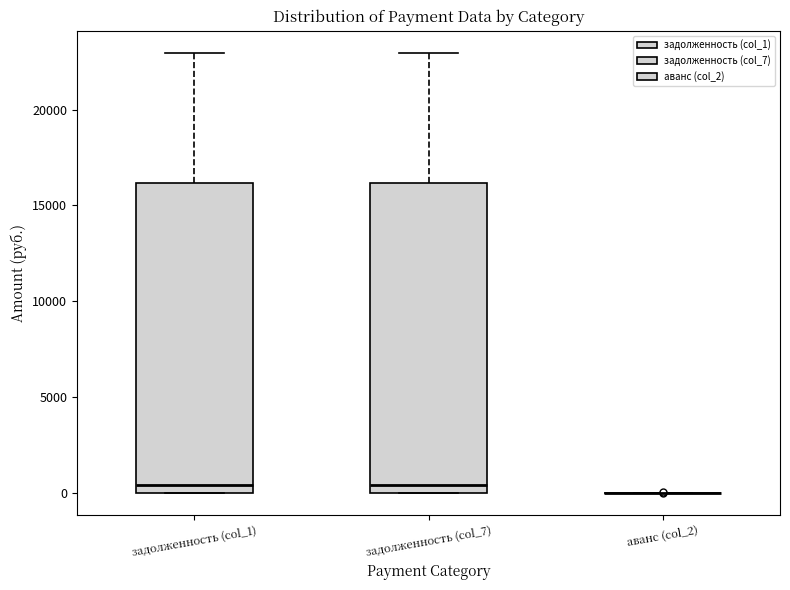

Reading left to right, read every box against the y-axis: the position of its median line, the range the box covers, and the ends of its whiskers. The values are not printed on the chart, so give them approximately, as read against the axis.

задолженность (col_1): median 500, box 0 to 16000, whiskers 0 to 23000
задолженность (col_7): median 500, box 0 to 16000, whiskers 0 to 23000
аванс (col_2): box collapsed to a line at 0, whiskers 0 to 0